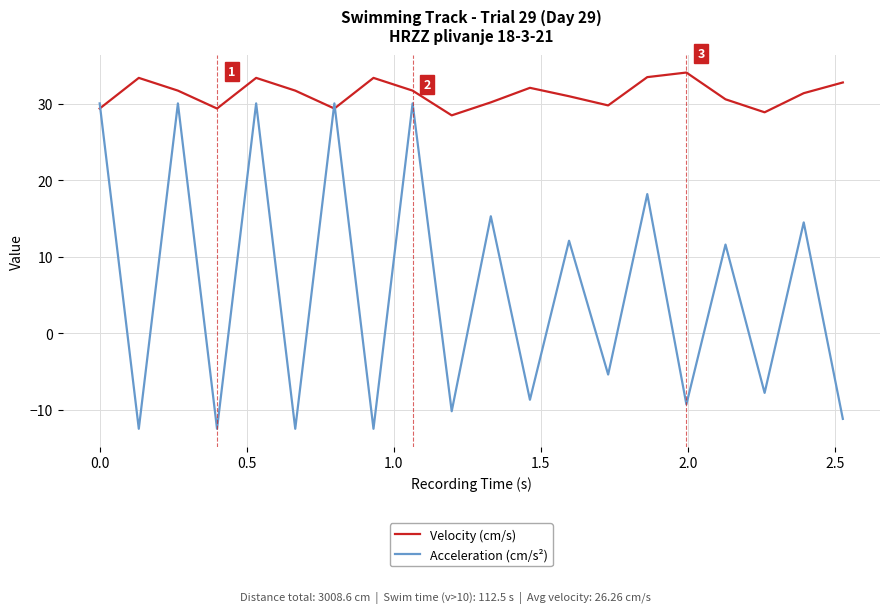

Rank the series by their average value, from lowest to highest.

Acceleration (cm/s²), Velocity (cm/s)